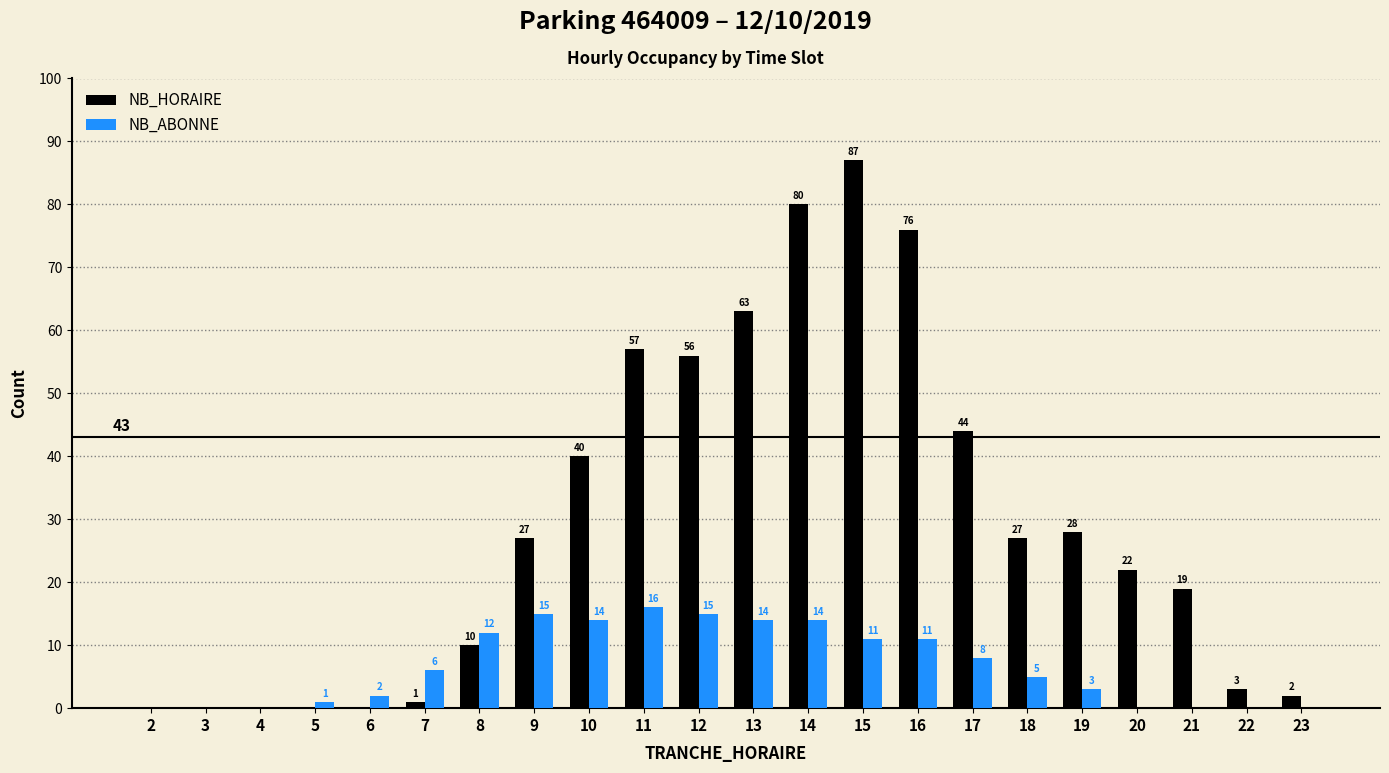

What is the difference between the NB_ABONNE values at 19 and 12?

12